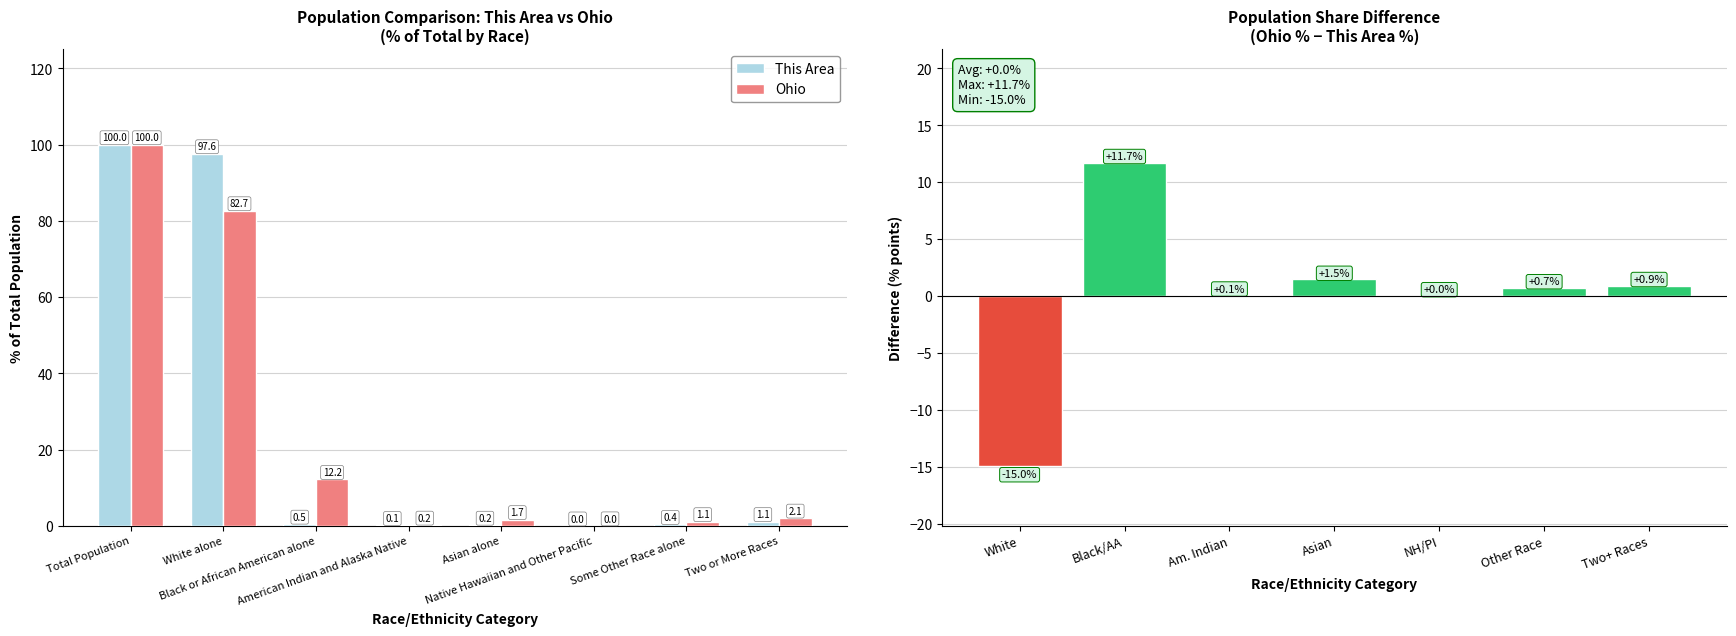

What is the average value of the This Area series?

25.0